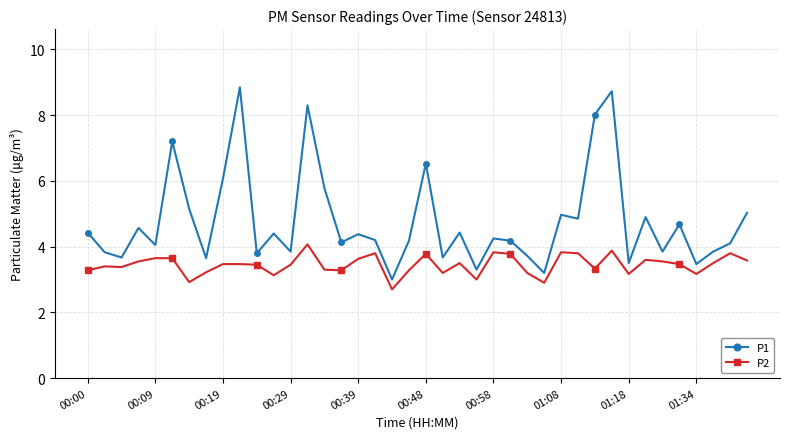

True or false: P1 and P2 intersect in this chart.

False